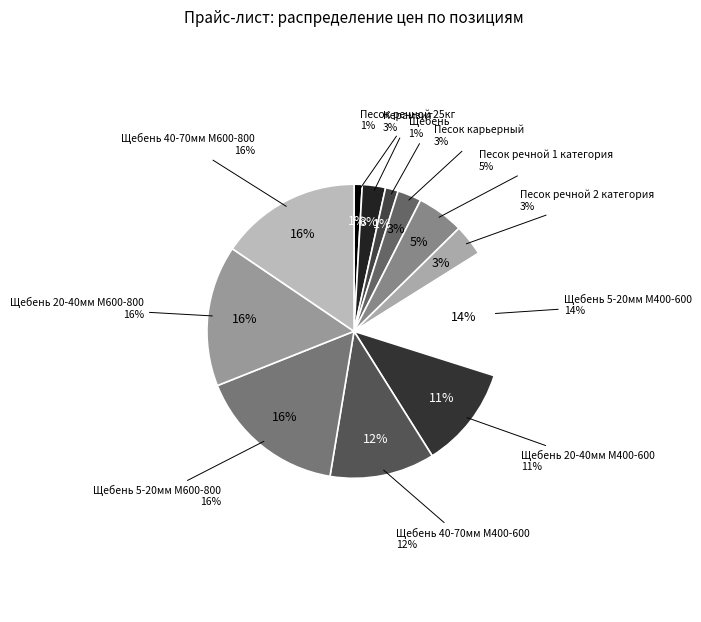

Does Песок карьерный account for over 50% of the chart?

No